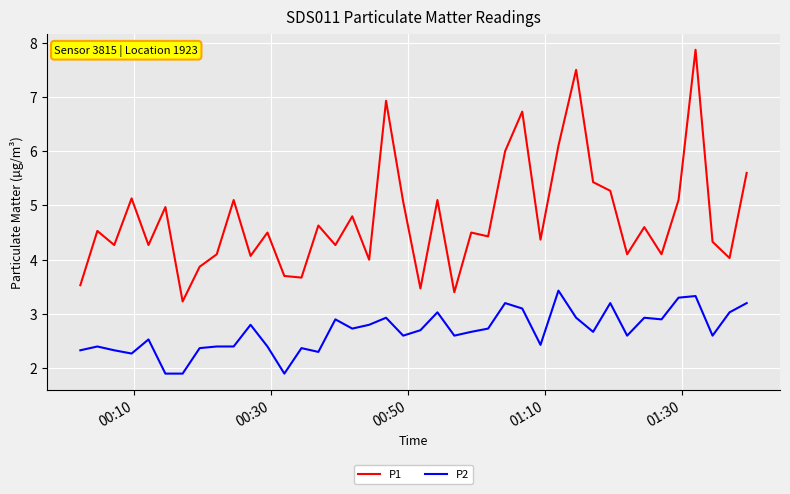

True or false: P1 and P2 intersect in this chart.

False